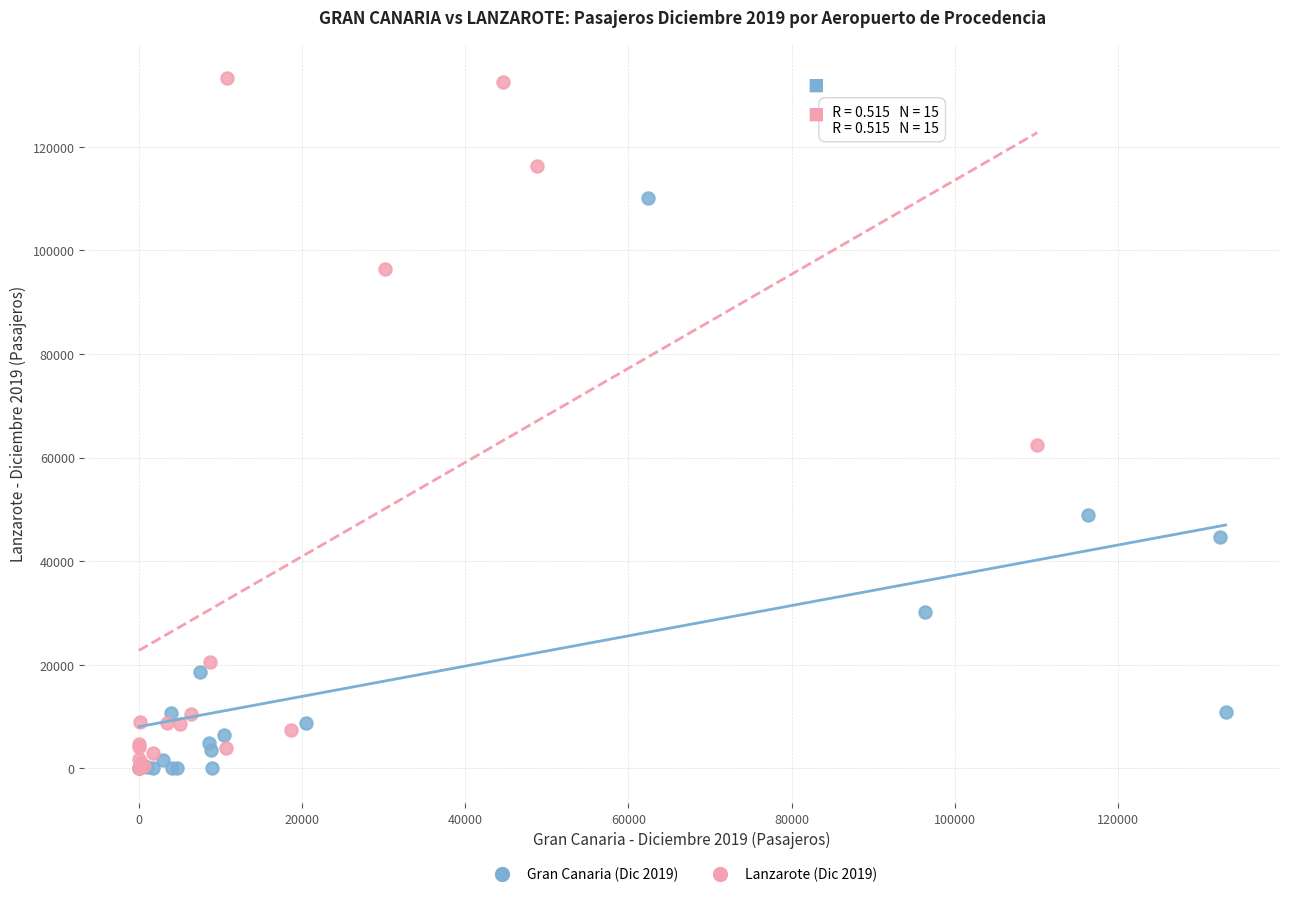

Which series has the largest Y range (max minus min)?

Lanzarote (Dic 2019)